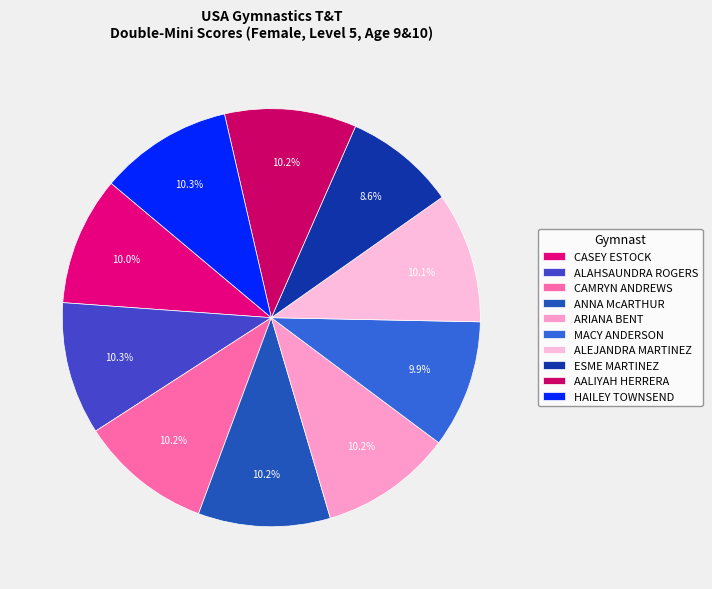

Rank the categories by value from highest to lowest.

HAILEY TOWNSEND, ALAHSAUNDRA ROGERS, ARIANA BENT, CAMRYN ANDREWS, ANNA McARTHUR, AALIYAH HERRERA, ALEJANDRA MARTINEZ, CASEY ESTOCK, MACY ANDERSON, ESME MARTINEZ